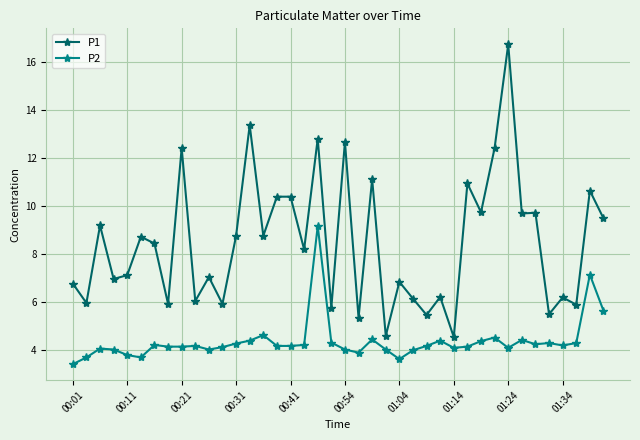

At how many categories does at least one series exceed 3?

40